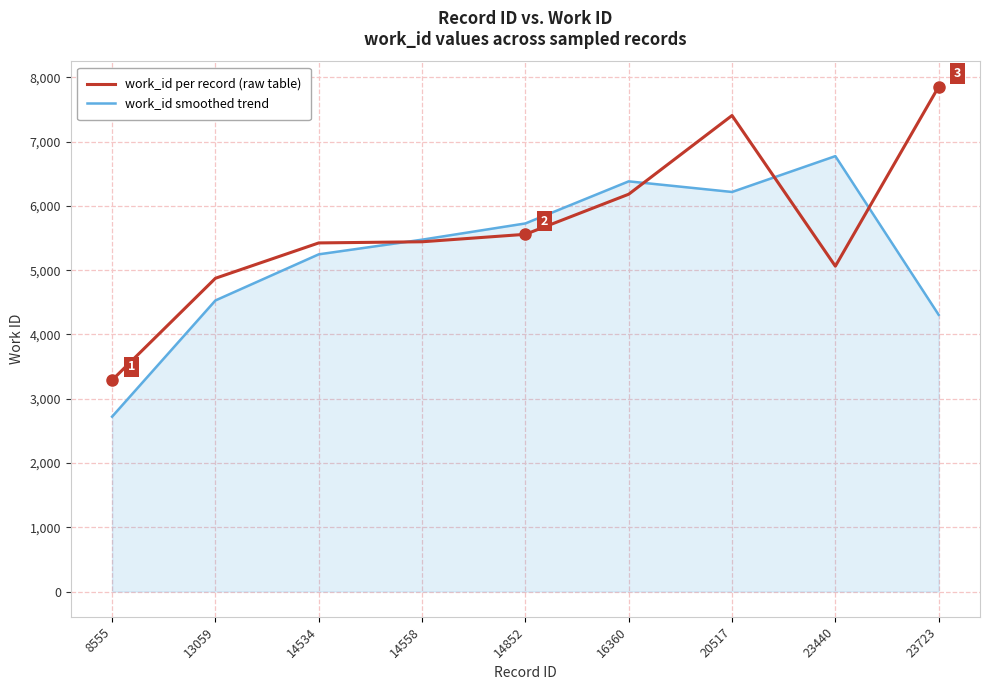

Does the chart have visible grid lines?

Yes